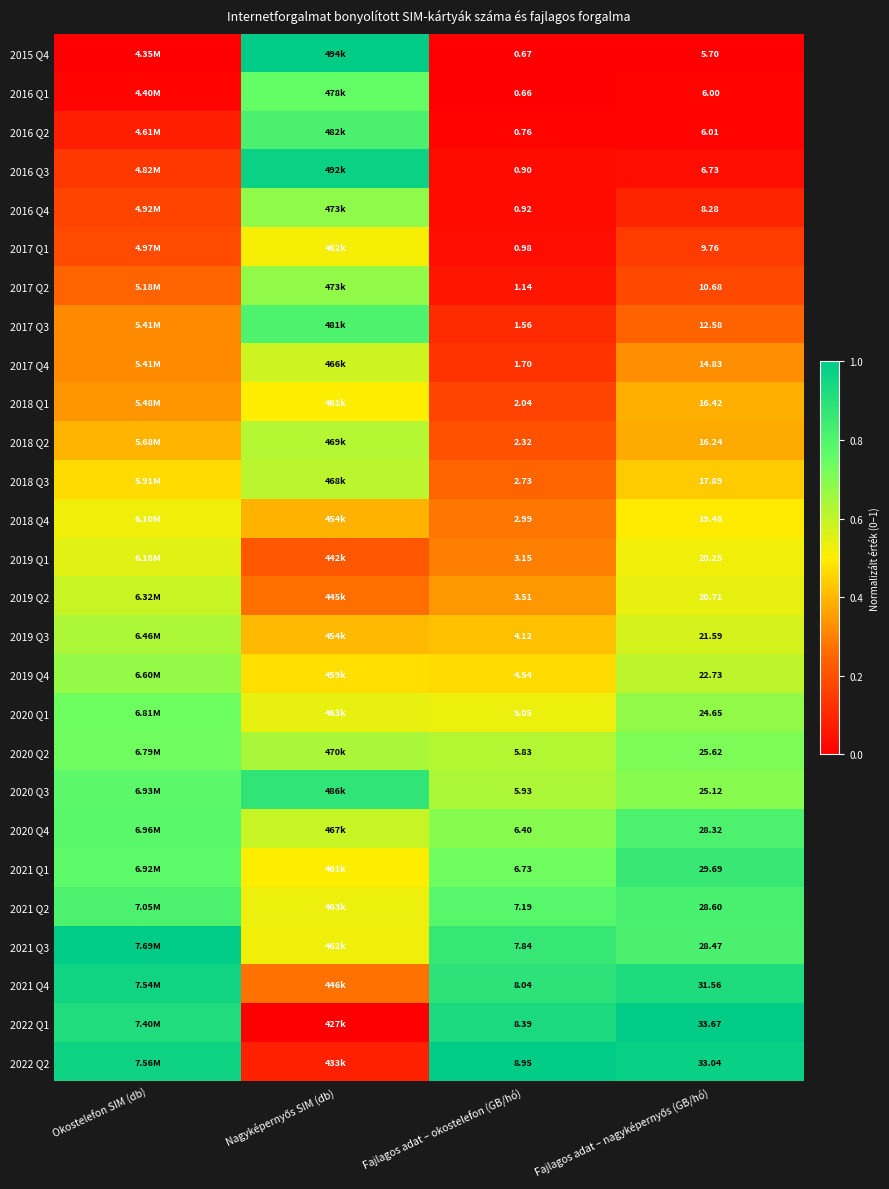

Which label corresponds to the largest value in the chart?

Okostelefon SIM (db)